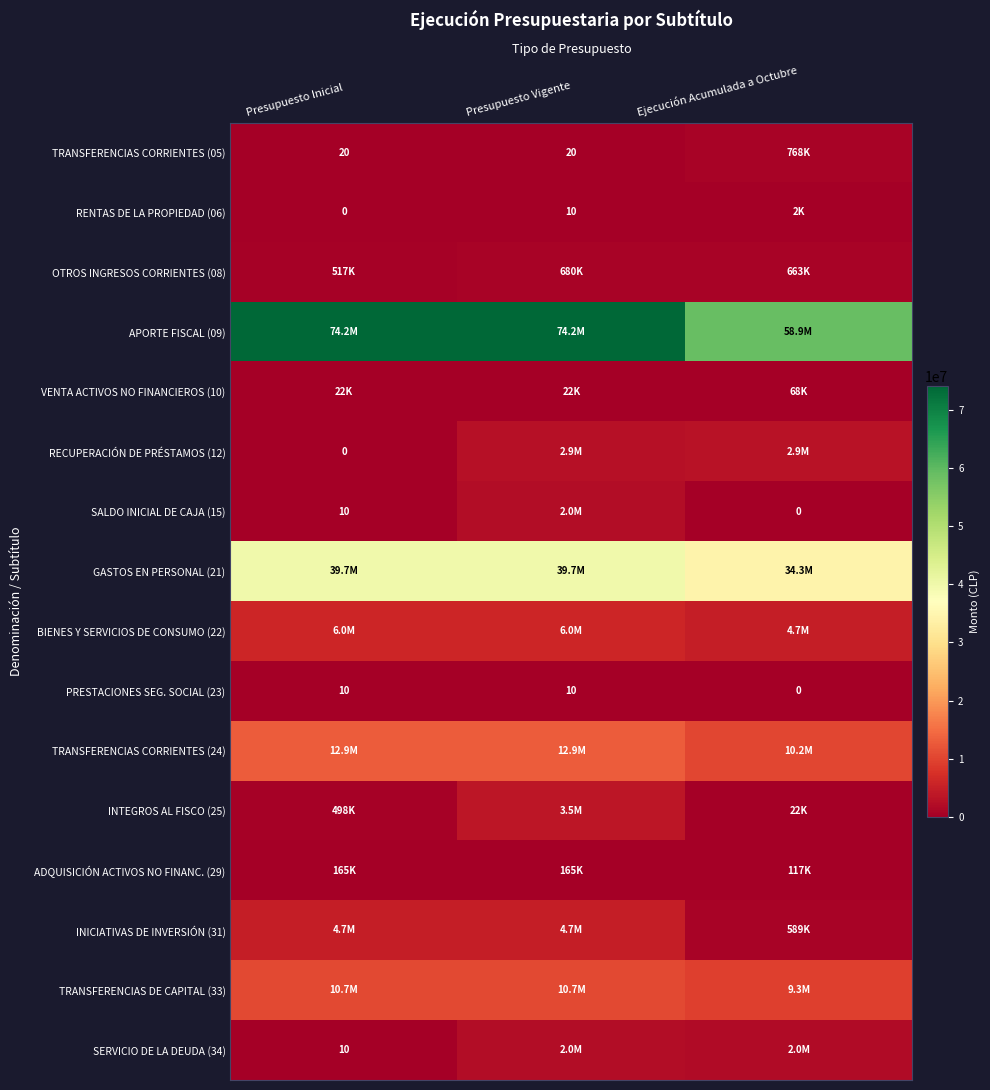

The SALDO INICIAL DE CAJA (15) series shows 10 at Presupuesto Inicial. True or false?

True